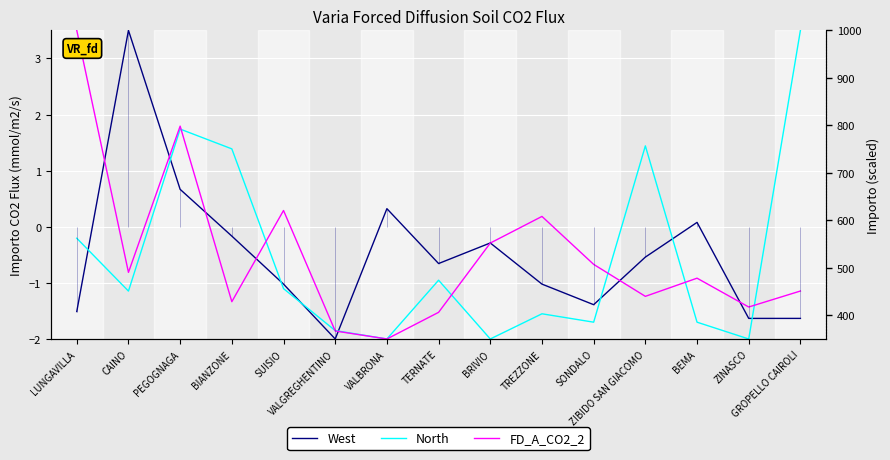

What is the label of the 5th point from the right?

SONDALO